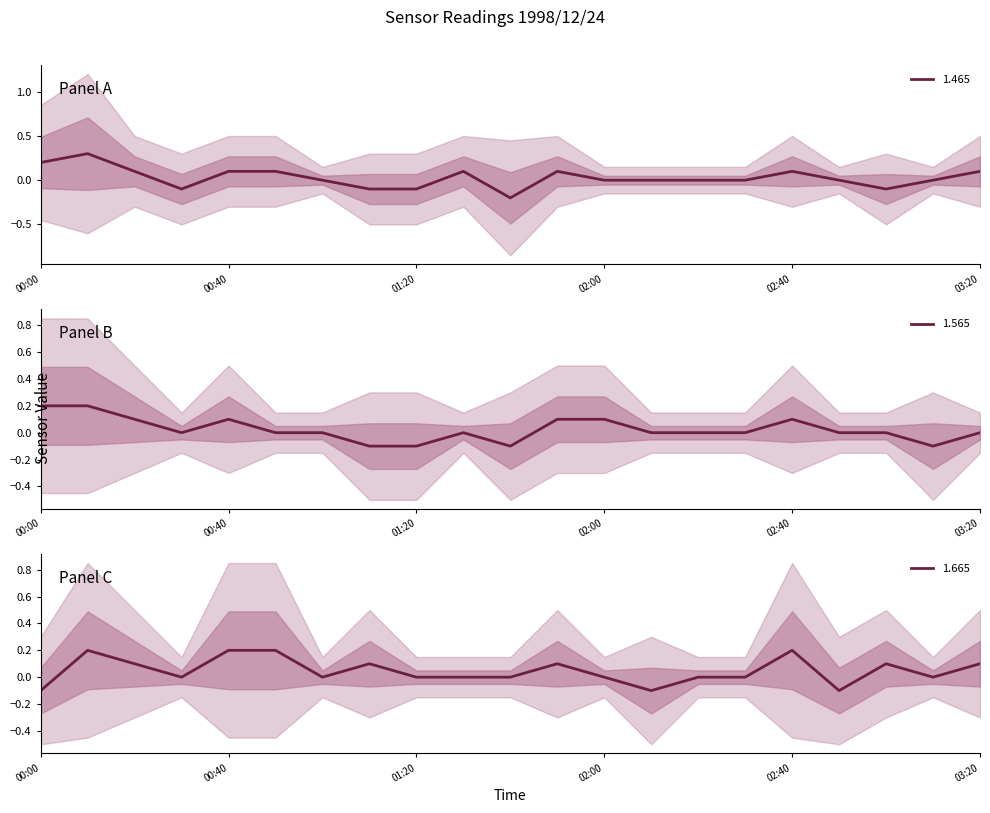

List the series in order of their peak value, lowest first.

1.565, 1.665, 1.465